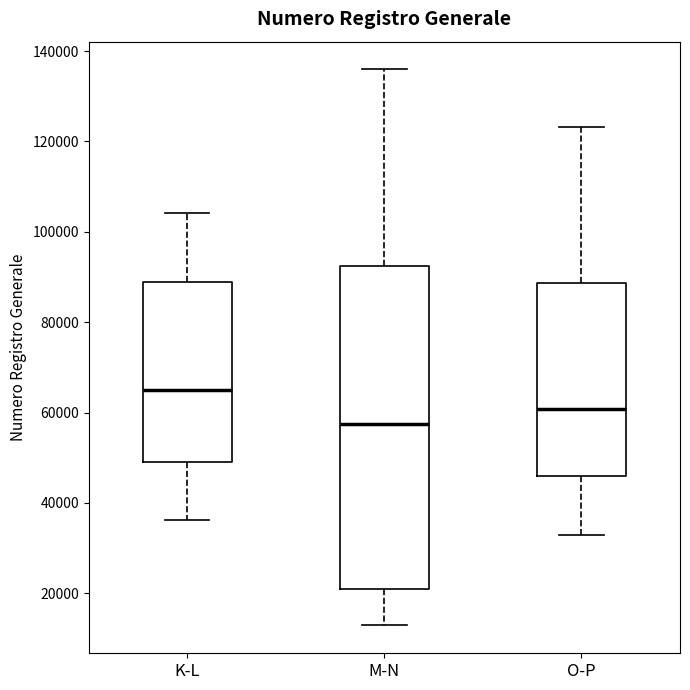

Where does the lower whisker of the box for K-L end on the y-axis? The values are not printed on the chart, so give them approximately, as read against the axis.

36000